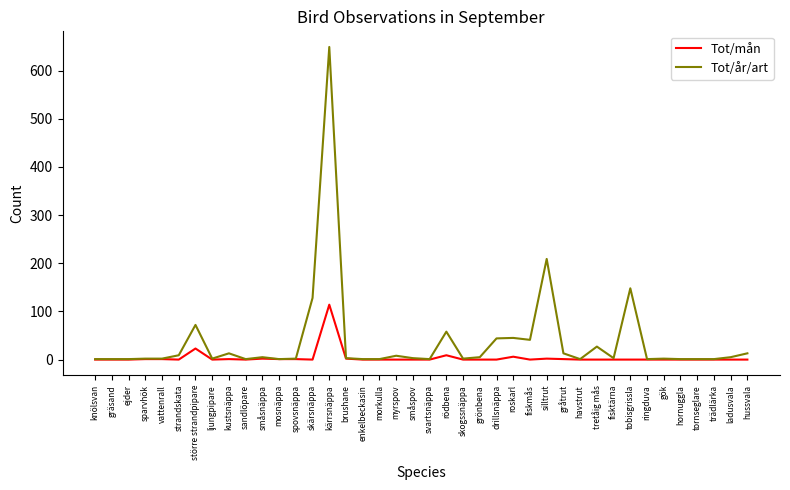

At tobisgrissla, list the series in order from largest to smallest.

Tot/år/art, Tot/mån